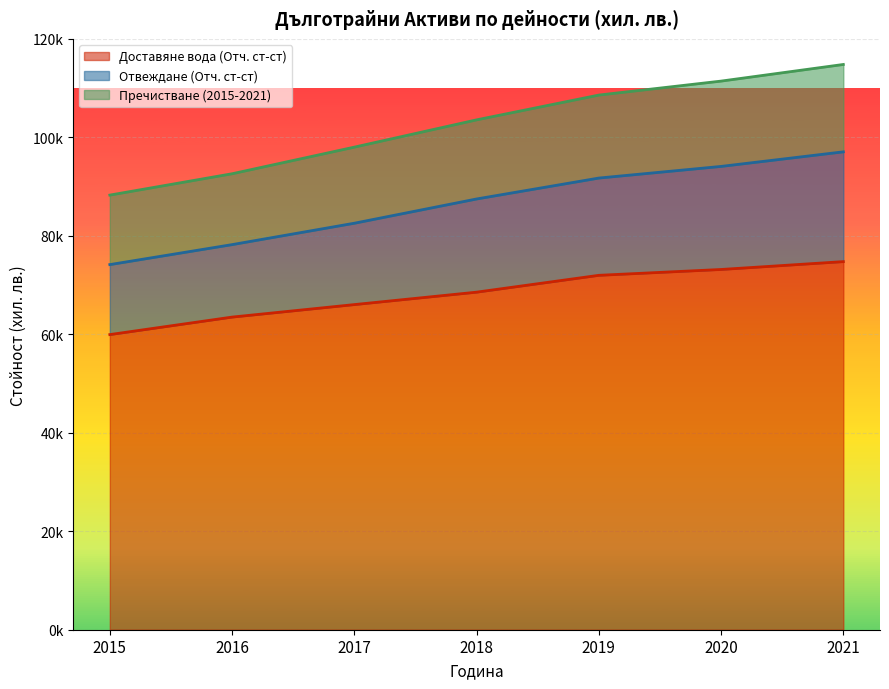

Is it true that Доставяне вода (Отч. ст-ст) equals 63495.8 at 2016?

True